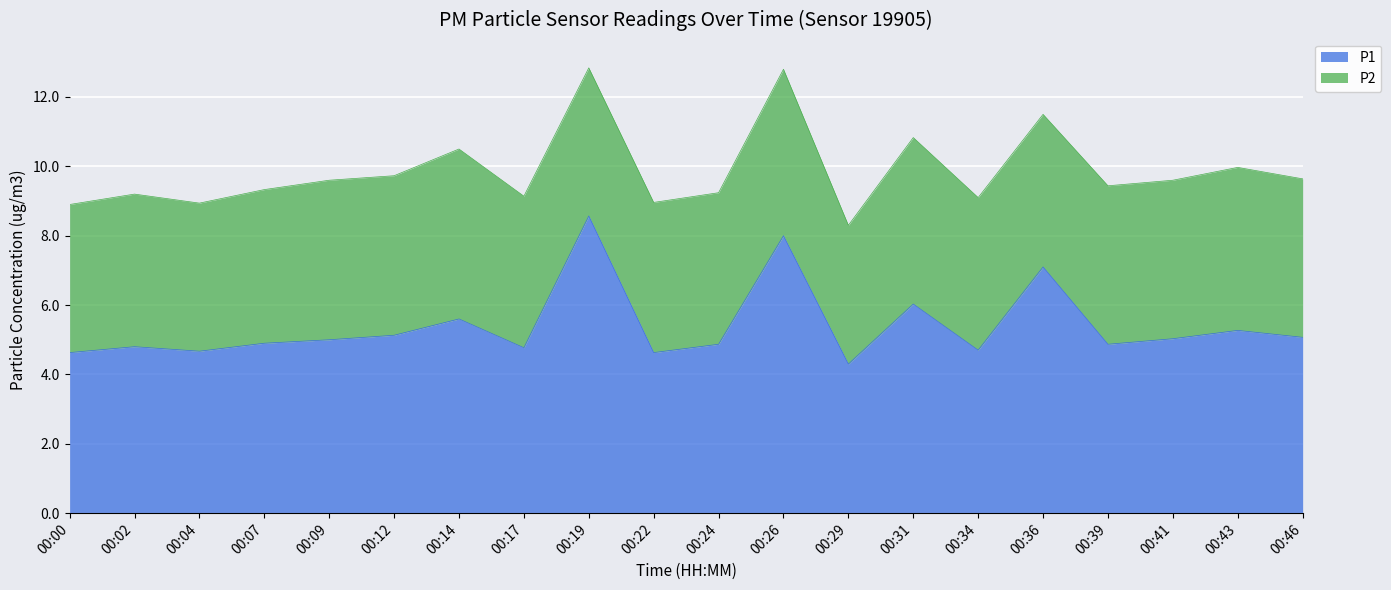

What is the sum of the values at 00:17 and 00:12?

9.9